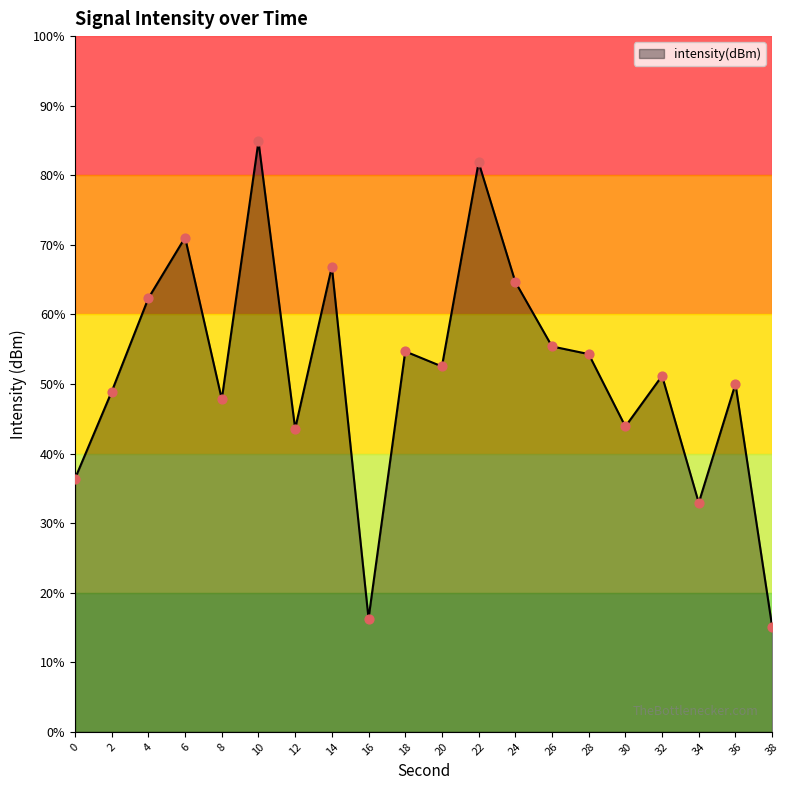

Which has a higher value, 14 or 20?

14